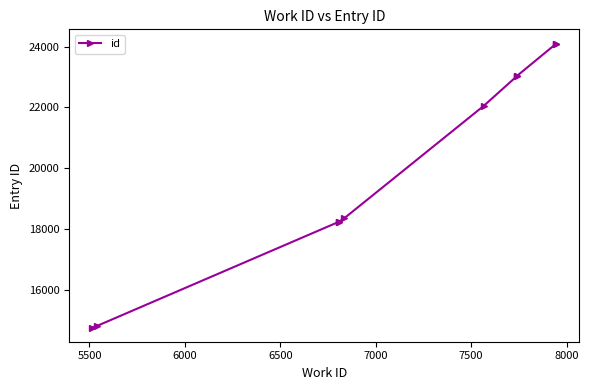

How many series are shown in this chart?

1